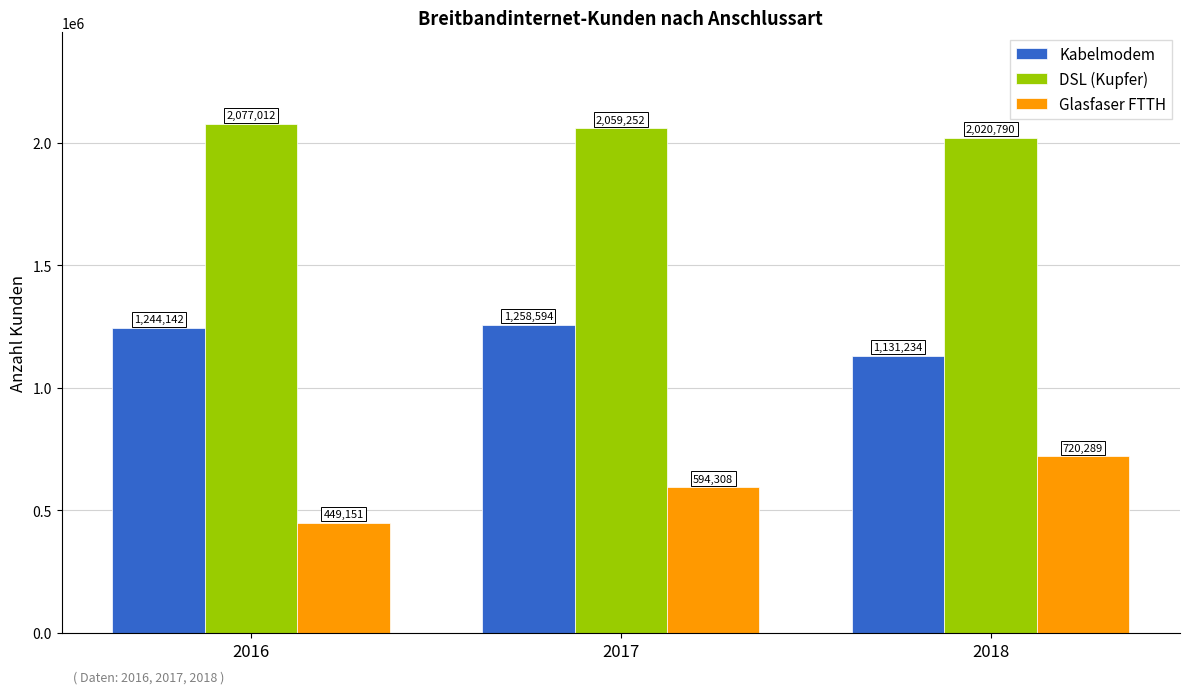

What is the sum of the DSL (Kupfer) values at 2017 and 2016?

4136264